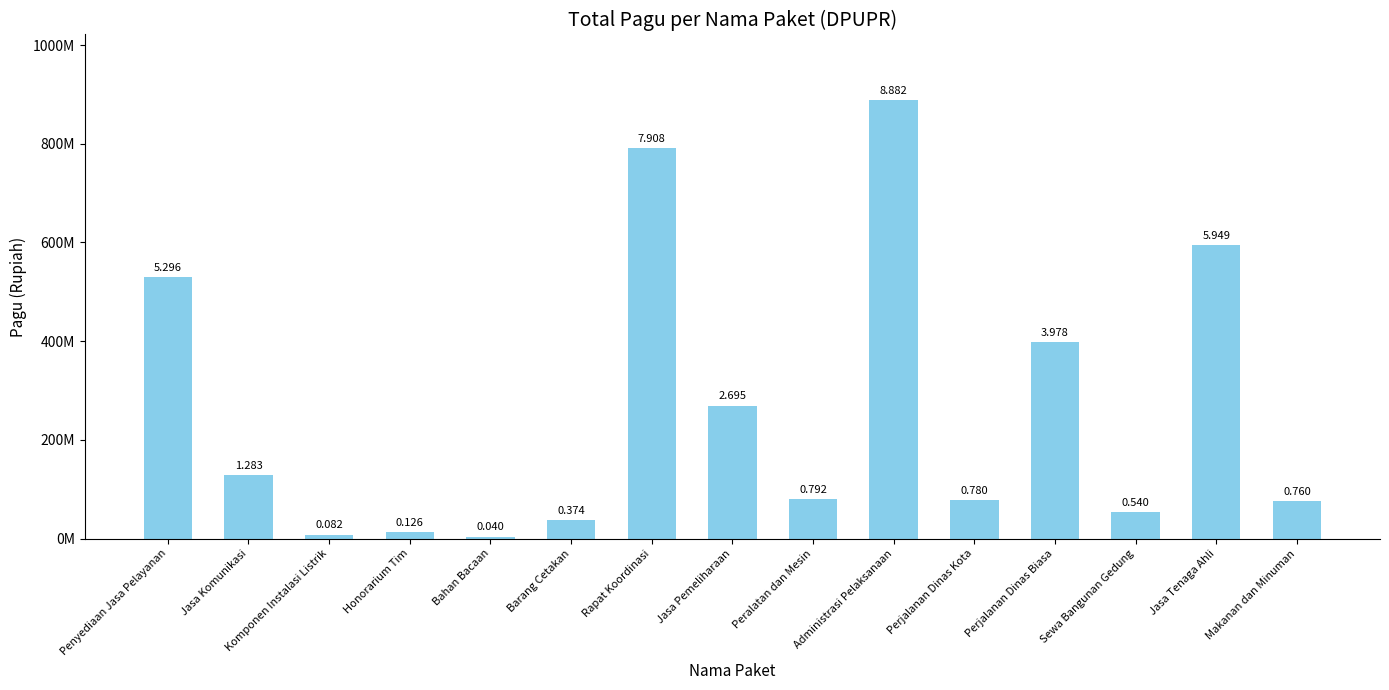

Are the bars horizontal?

No